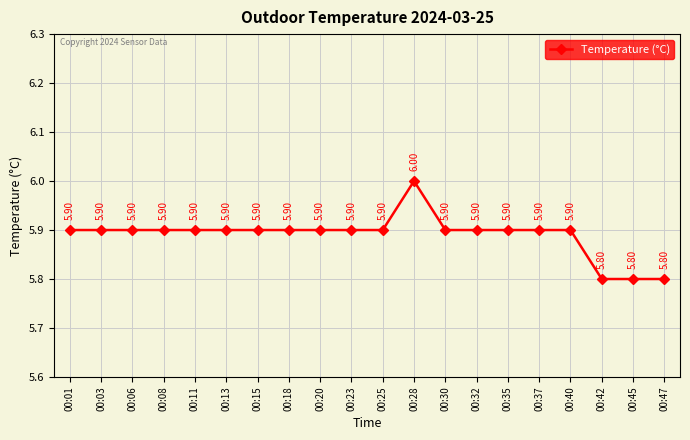

What is the difference between the values at 00:32 and 00:47?

0.1